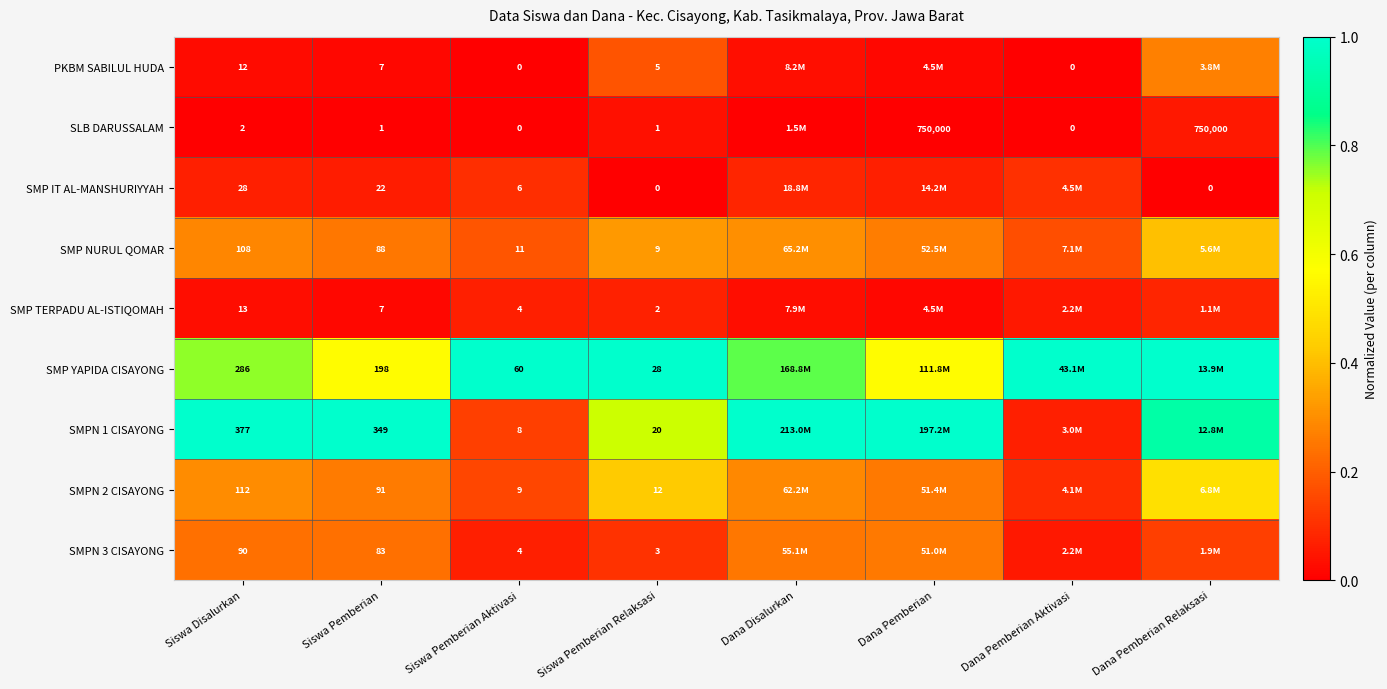

Is the value of PKBM SABILUL HUDA at Siswa Pemberian Aktivasi greater than the value of SMP YAPIDA CISAYONG at Siswa Pemberian Relaksasi?

No